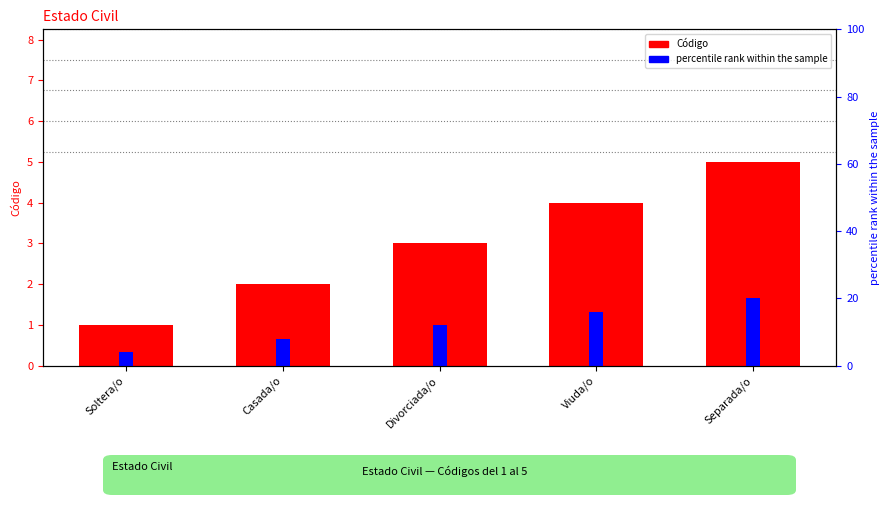

Reading right to left, list all the values displayed in this chart.

Código: 5	4	3	2	1
percentile rank within the sample: 20	16	12	8	4